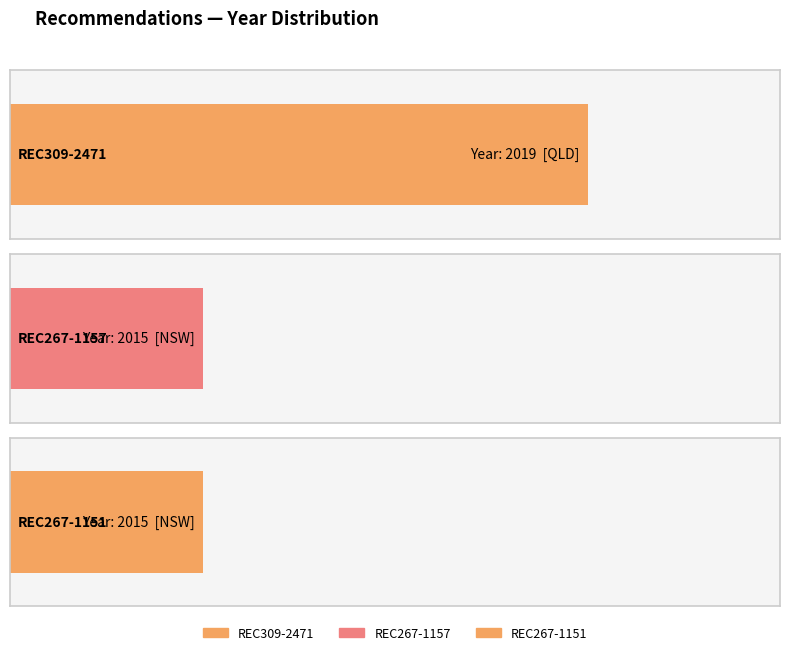

Reading left to right, list all the values displayed in this chart.

REC309-2471=2019	REC267-1157=2015	REC267-1151=2015